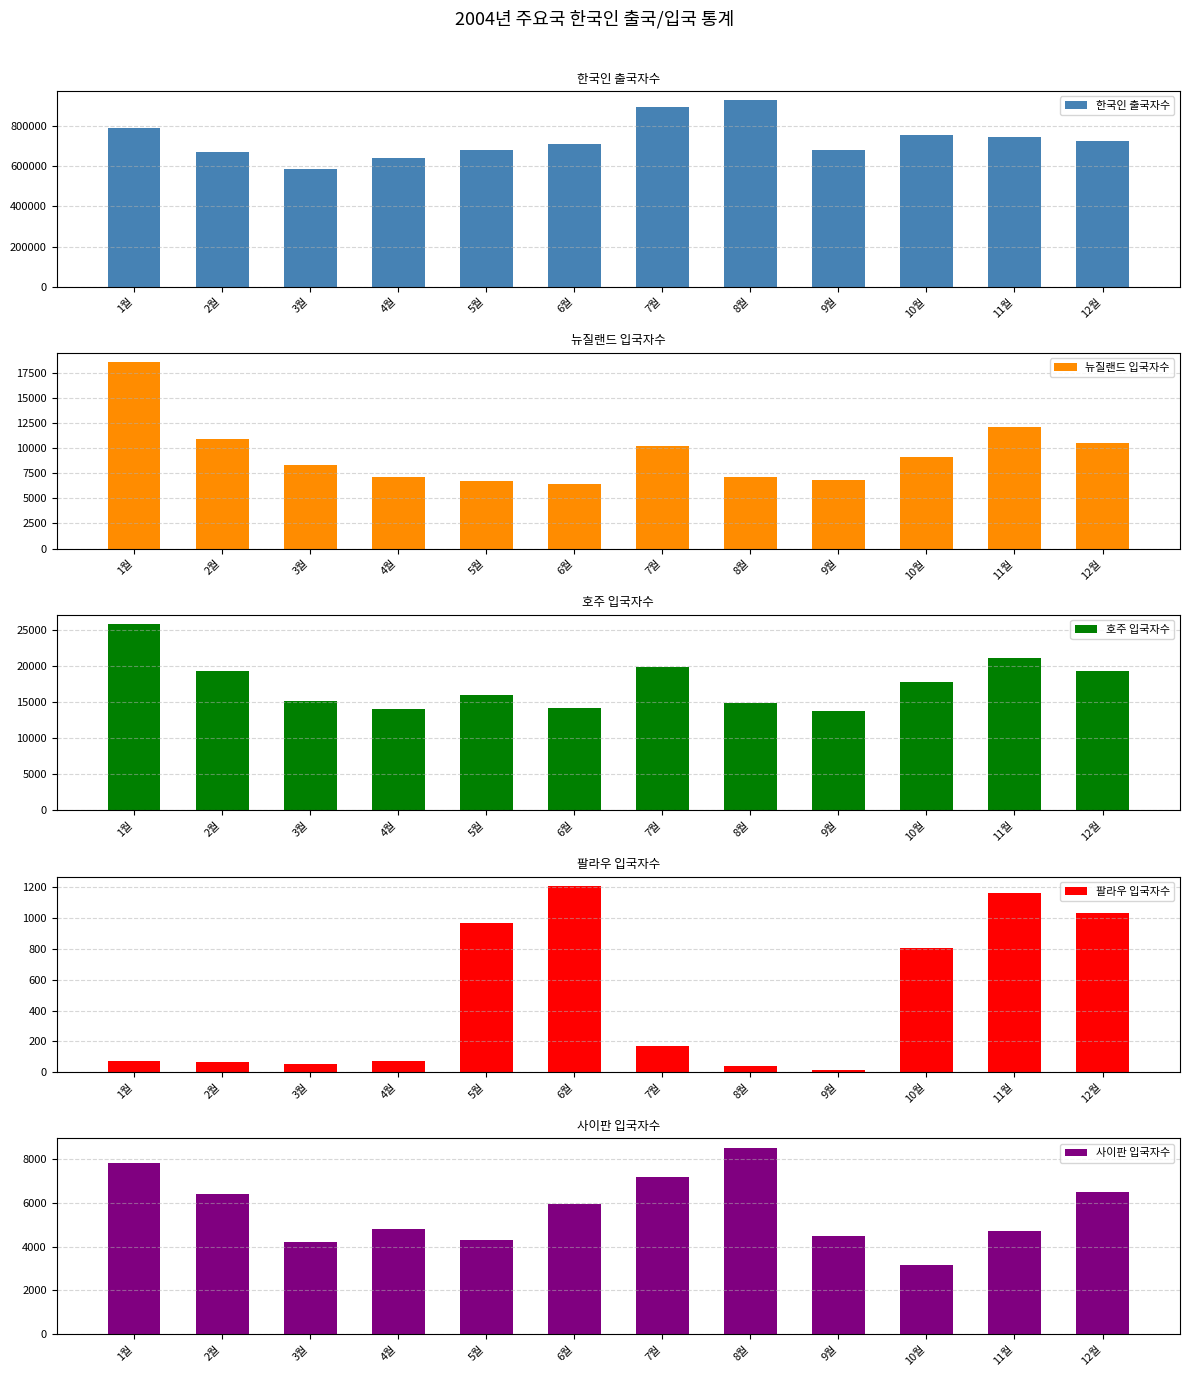

What is the difference between the maximum and minimum values in the 뉴질랜드 입국자수 series?

12191